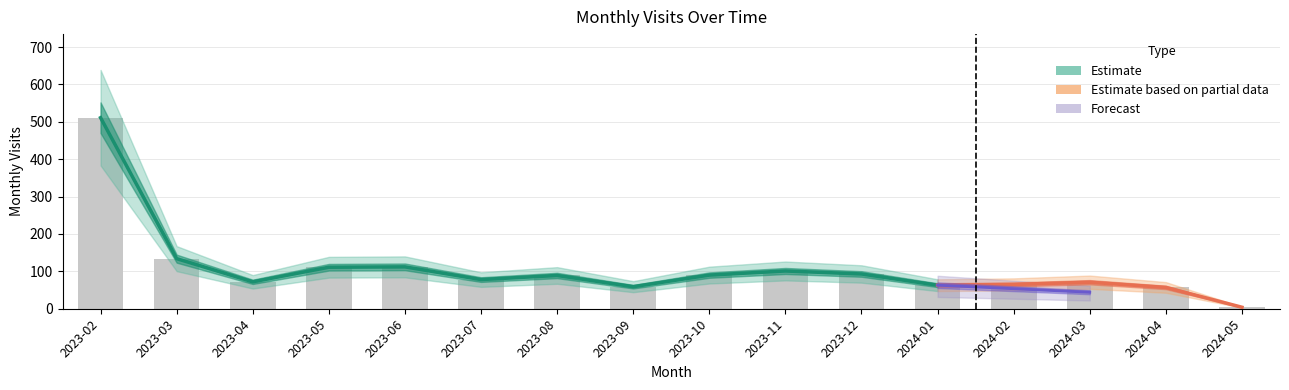

Reading left to right, transcribe all the data shown in this chart.

2023-02=511	2023-03=134	2023-04=72	2023-05=111	2023-06=112	2023-07=78	2023-08=89	2023-09=59	2023-10=90	2023-11=101	2023-12=93	2024-01=63	2024-02=65	2024-03=71	2024-04=57	2024-05=4